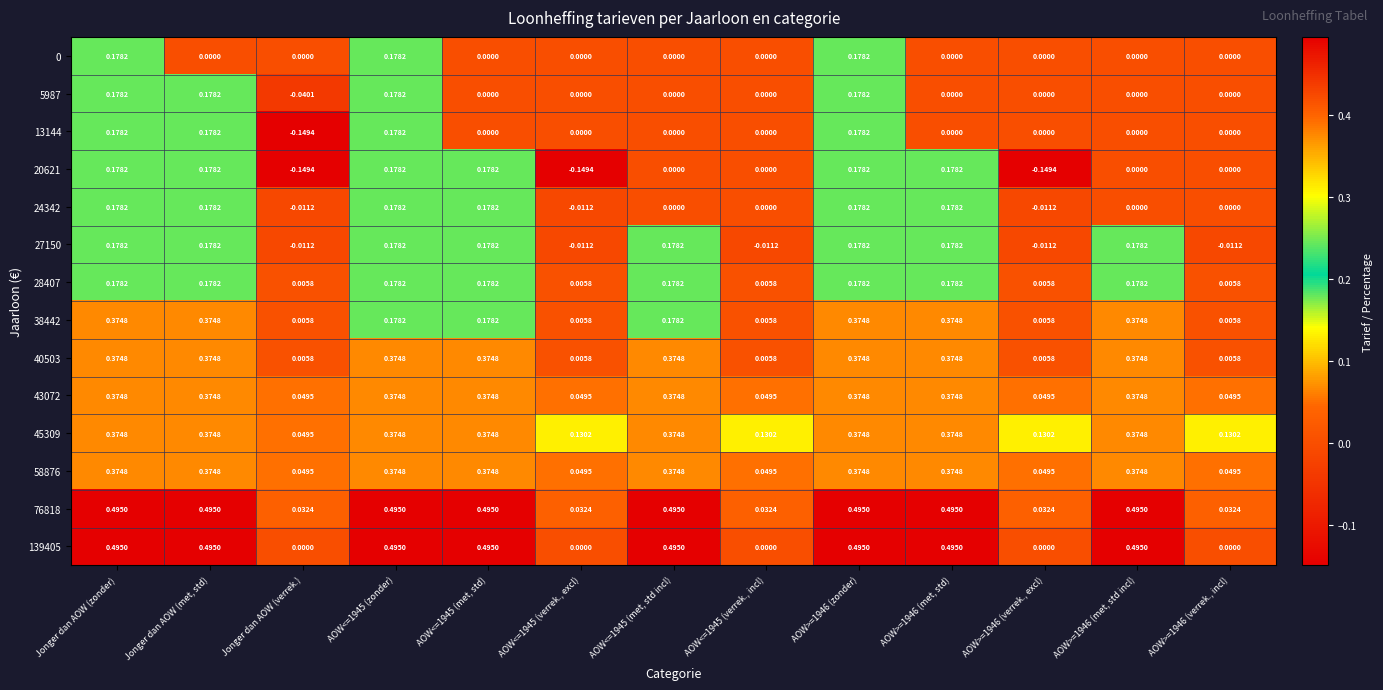

Is the value of 58876 at Jonger dan AOW (met, std) greater than the value of 24342 at Jonger dan AOW (verrek.)?

Yes